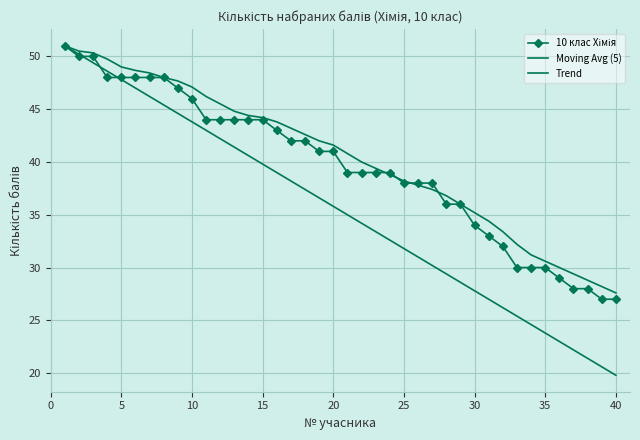

Reading left to right, extract all data points from this chart.

10 клас Хімія: 51.0	50.0	50.0	48.0	48.0	48.0	48.0	48.0	47.0	46.0	44.0	44.0	44.0	44.0	44.0	43.0	42.0	42.0	41.0	41.0	39.0	39.0	39.0	39.0	38.0	38.0	38.0	36.0	36.0	34.0	33.0	32.0	30.0	30.0	30.0	29.0	28.0	28.0	27.0	27.0
Moving Avg (5): 51.0	50.5	50.3	49.8	49.0	48.7	48.4	48.0	47.7	47.1	46.2	45.5	44.8	44.4	44.2	43.8	43.2	42.6	42.0	41.6	40.8	40.0	39.4	38.8	38.2	37.8	37.4	36.8	36.0	35.2	34.4	33.4	32.2	31.2	30.6	30.0	29.4	28.8	28.2	27.6
Trend: 51.0	50.2	49.4	48.6	47.8	47.0	46.2	45.4	44.6	43.8	43.0	42.2	41.4	40.6	39.8	39.0	38.2	37.4	36.6	35.8	35.0	34.2	33.4	32.6	31.8	31.0	30.2	29.4	28.6	27.8	27.0	26.2	25.4	24.6	23.8	23.0	22.2	21.4	20.6	19.8